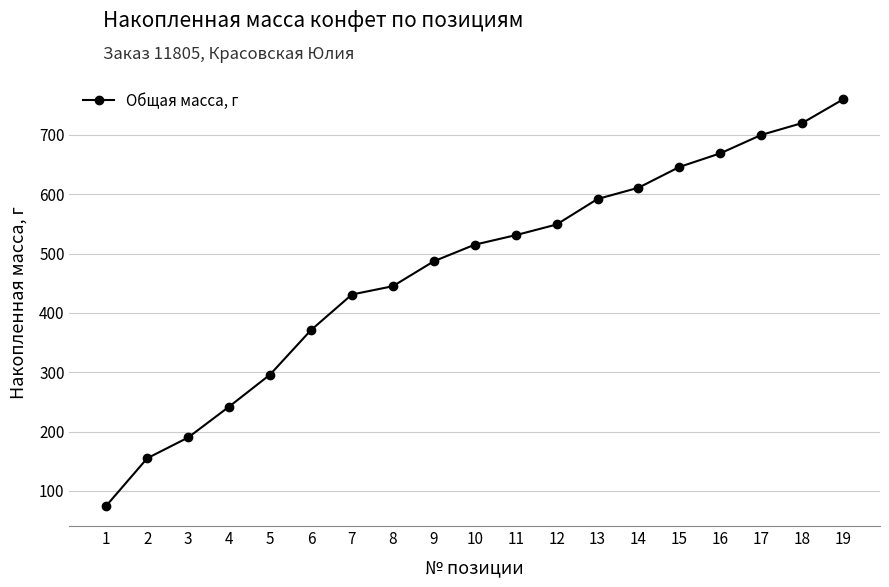

Reading left to right, transcribe all the data shown in this chart.

75	155	190	242	296	371	431	445	487	515	531	549	592	611	646	669	700	720	760